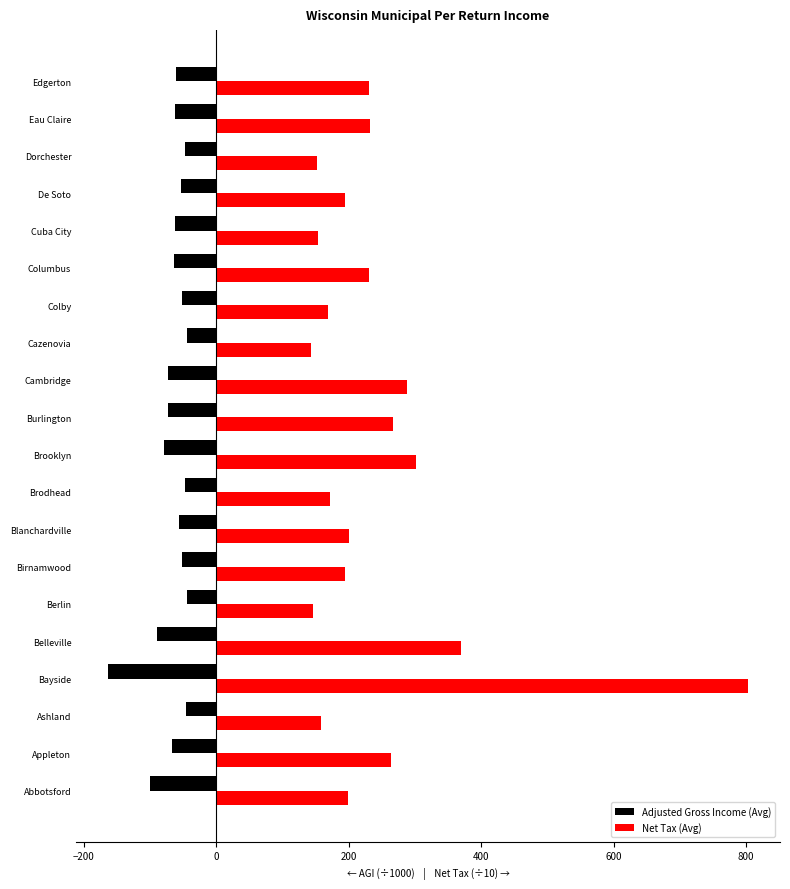

At which category is the sum across all series the highest?

Bayside